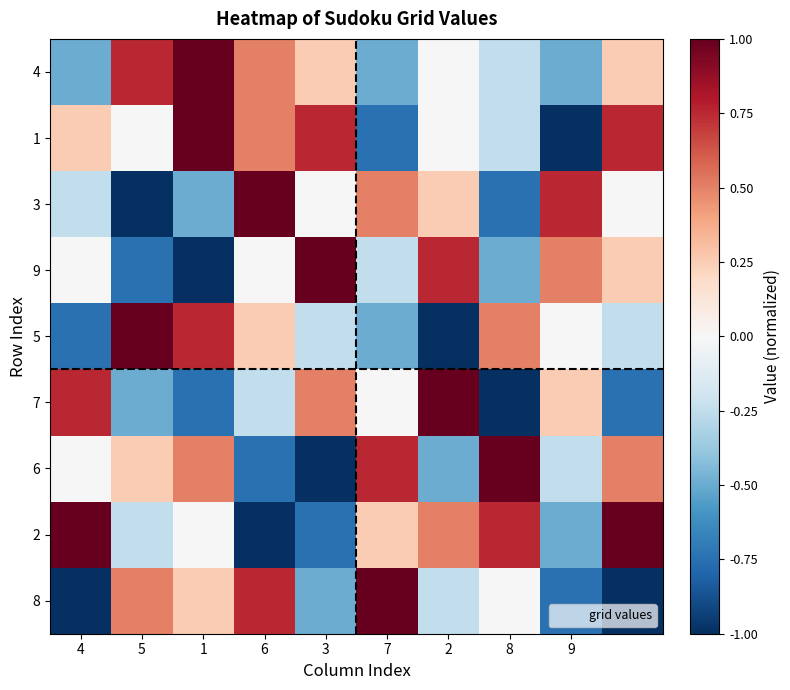

Reading right to left, list all the values displayed in this chart.

4: 0.2	-0.5	-0.2	0.0	-0.5	0.2	0.5	1.0	0.8	-0.5
1: 0.8	-1.0	-0.2	0.0	-0.8	0.8	0.5	1.0	0.0	0.2
3: 0.0	0.8	-0.8	0.2	0.5	0.0	1.0	-0.5	-1.0	-0.2
9: 0.2	0.5	-0.5	0.8	-0.2	1.0	0.0	-1.0	-0.8	0.0
5: -0.2	0.0	0.5	-1.0	-0.5	-0.2	0.2	0.8	1.0	-0.8
7: -0.8	0.2	-1.0	1.0	0.0	0.5	-0.2	-0.8	-0.5	0.8
6: 0.5	-0.2	1.0	-0.5	0.8	-1.0	-0.8	0.5	0.2	0.0
2: 1.0	-0.5	0.8	0.5	0.2	-0.8	-1.0	0.0	-0.2	1.0
8: -1.0	-0.8	0.0	-0.2	1.0	-0.5	0.8	0.2	0.5	-1.0